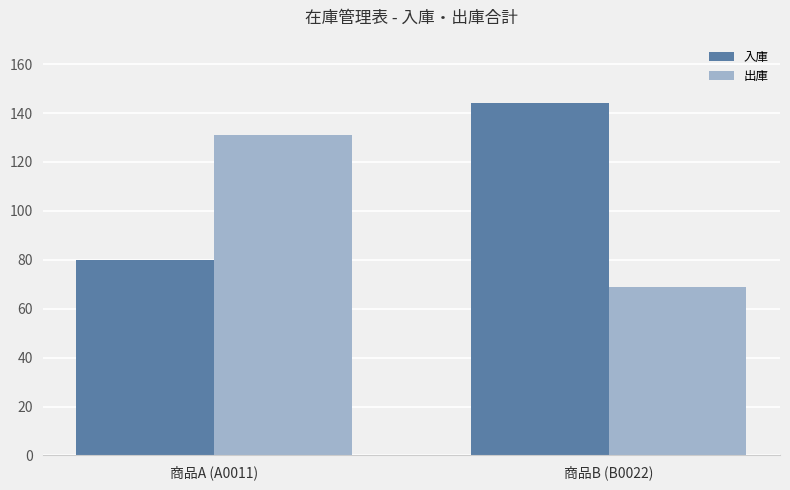

What is the maximum value shown in the chart?

144